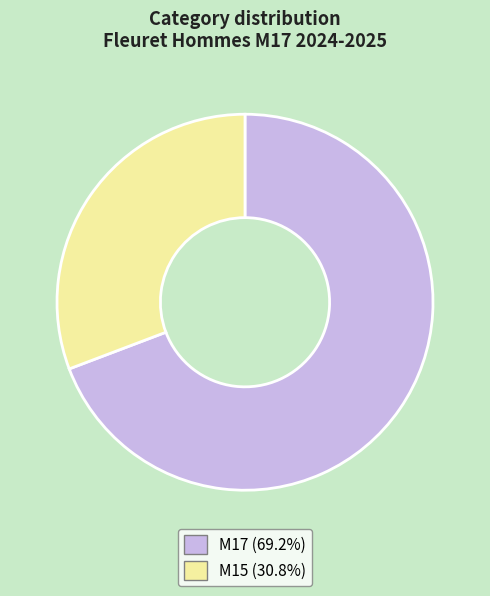

Does M17 account for over 50% of the chart?

Yes